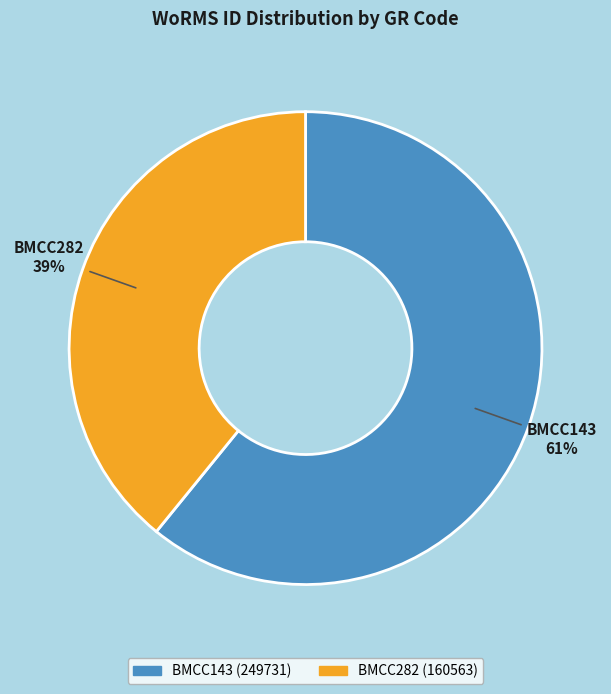

Which category has the smallest portion of the pie?

BMCC282